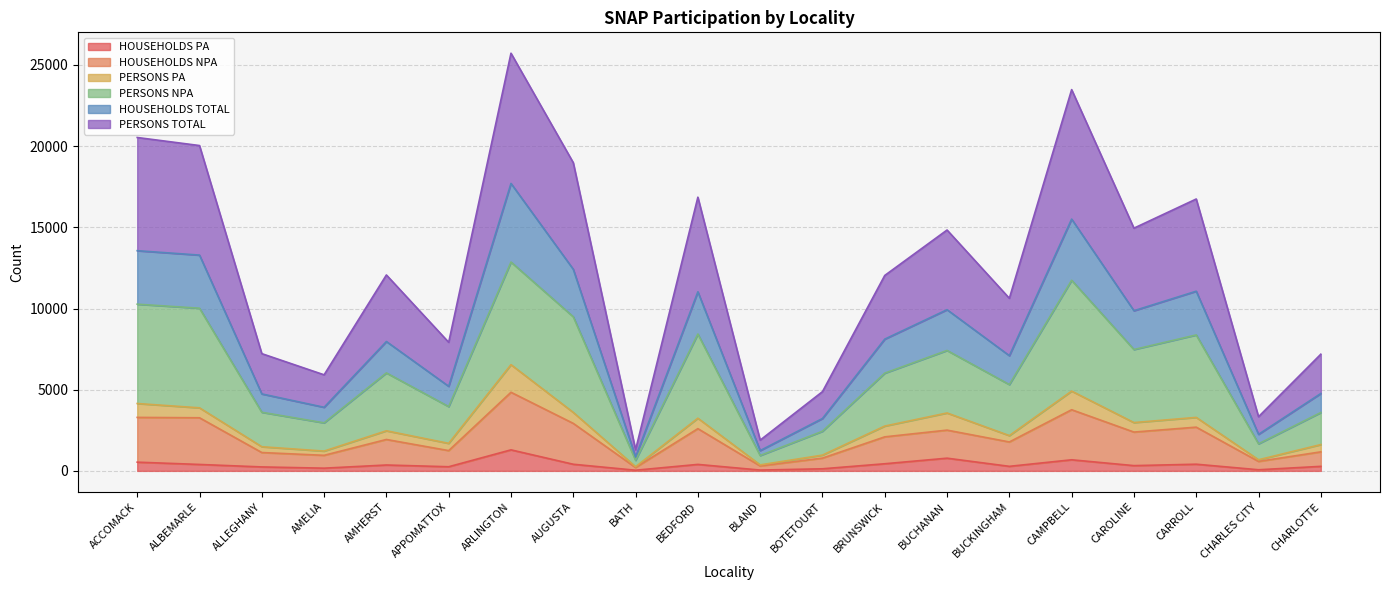

The HOUSEHOLDS PA series shows 426 at ALLEGHANY. True or false?

False